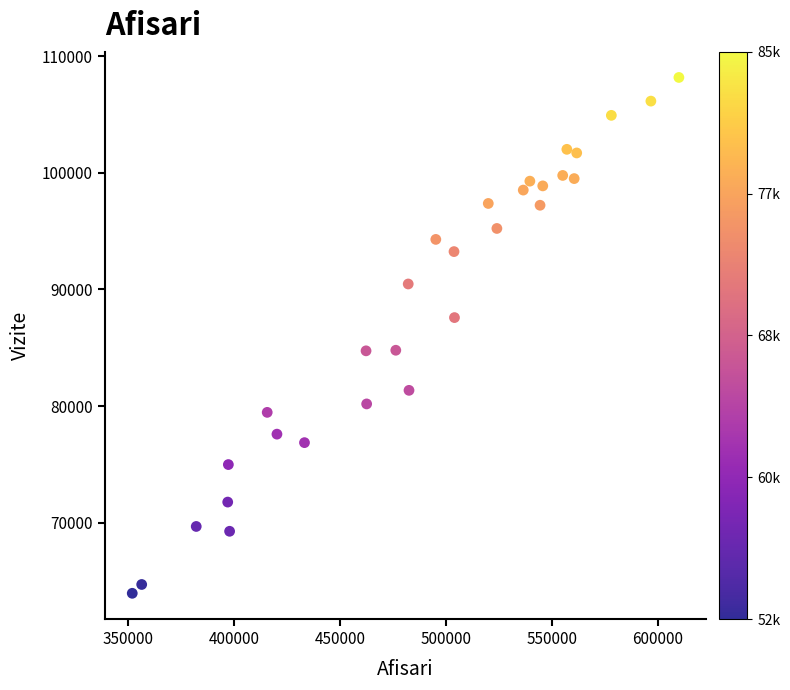

What is the range of X values (max minus min)?

258195